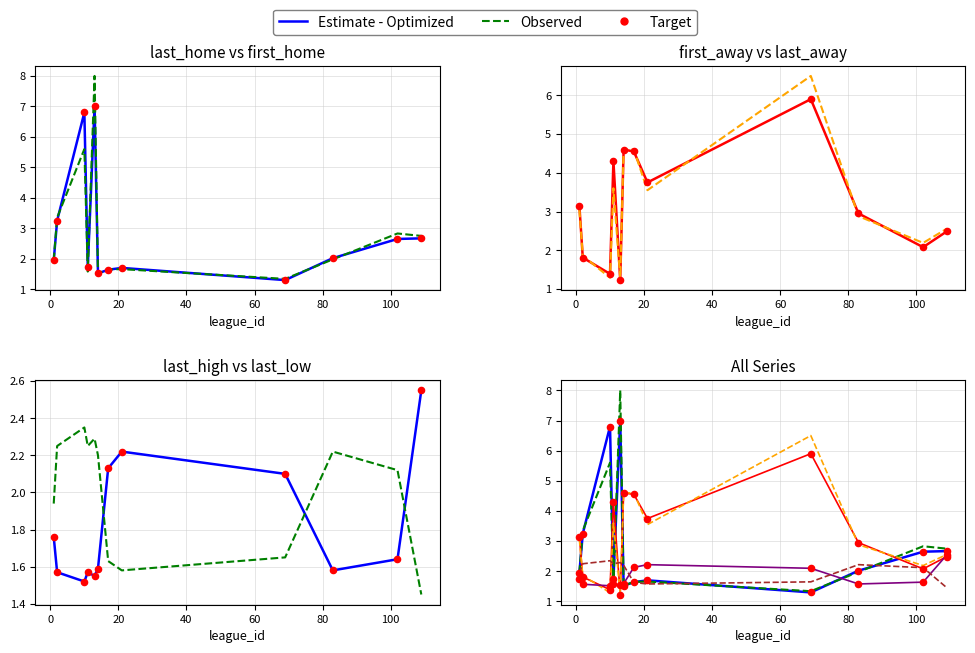

What is the total value across all series at 1?

13.8